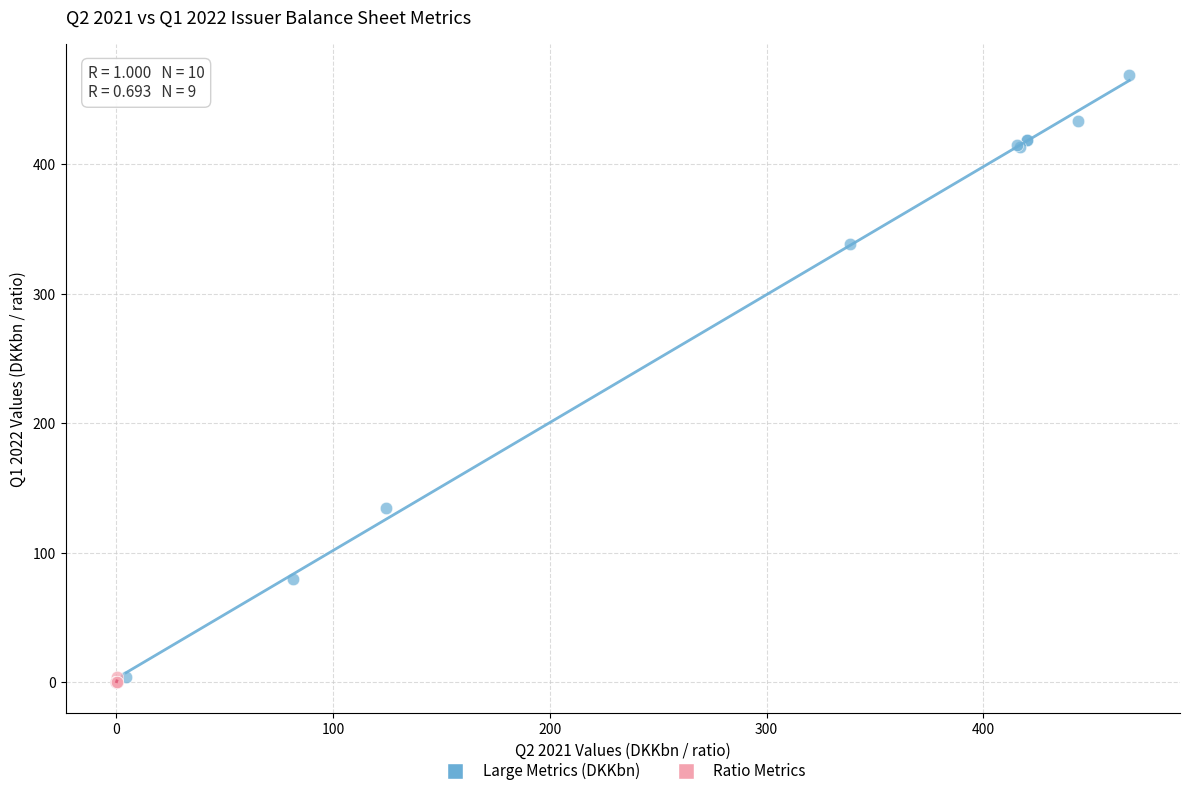

Which series has the widest spread of Y values?

Large Metrics (DKKbn)